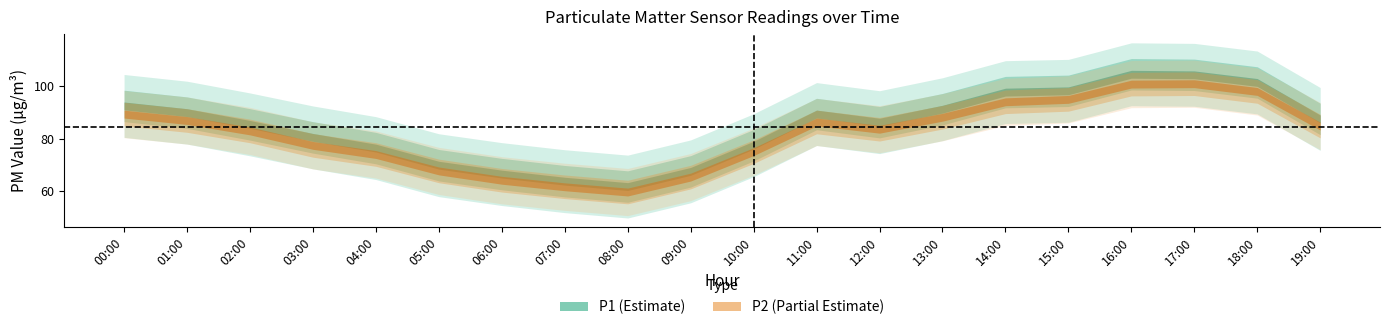

In P2, how many points are higher than both neighbors (excluding endpoints)?

2